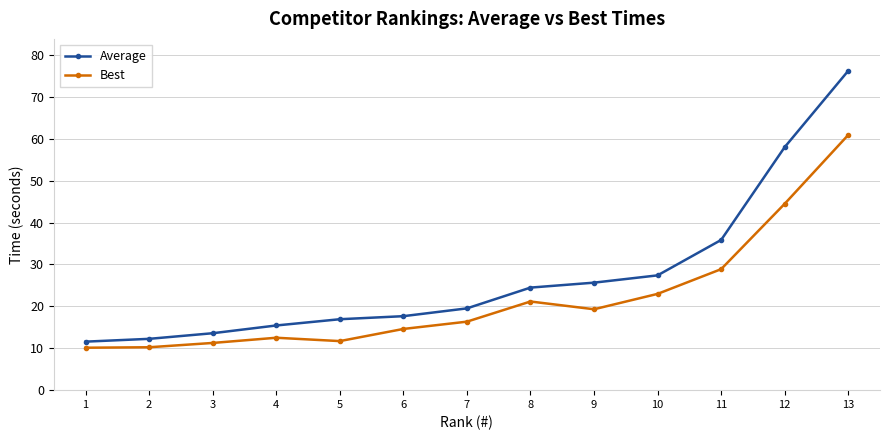

Is the value of Best at 6 greater than the value of Average at 13?

No